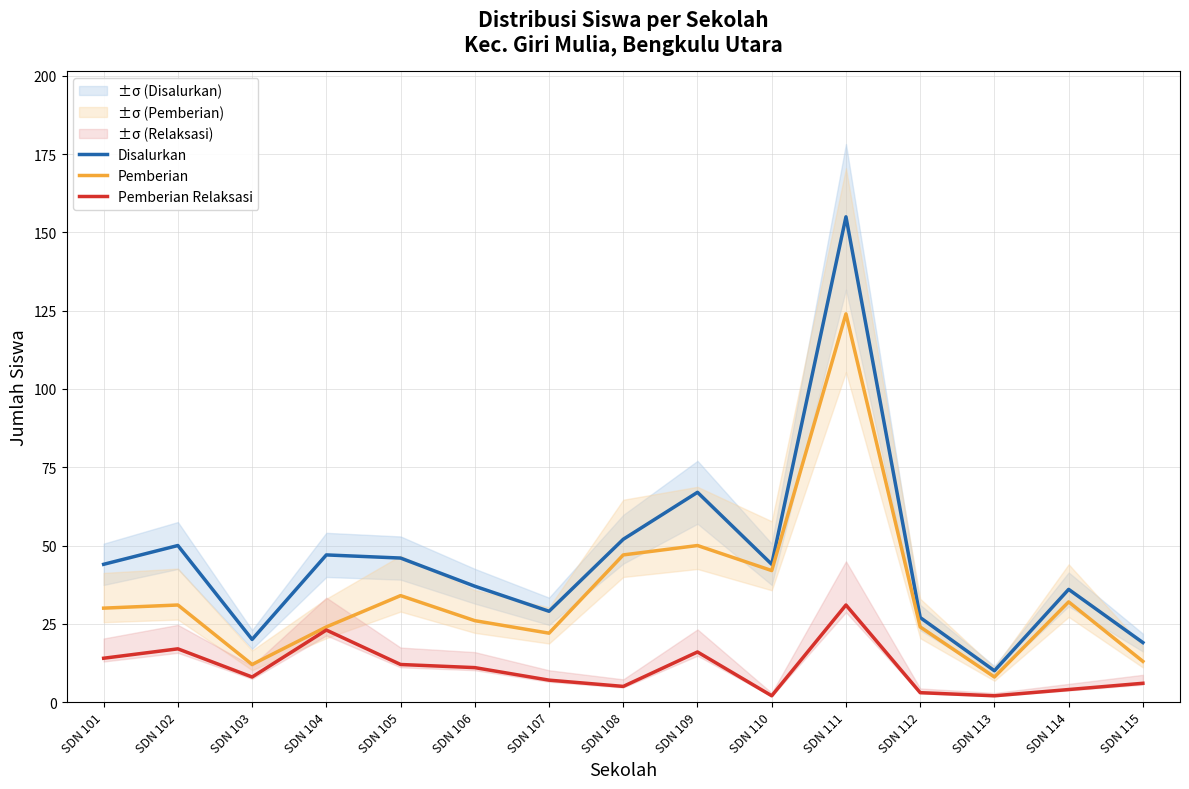

How many lines are shown in the chart?

3